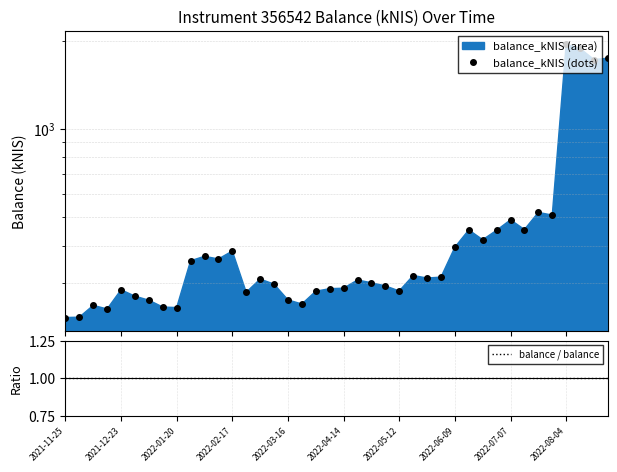

Is it true that balance / balance equals 1.0 at 34?

True